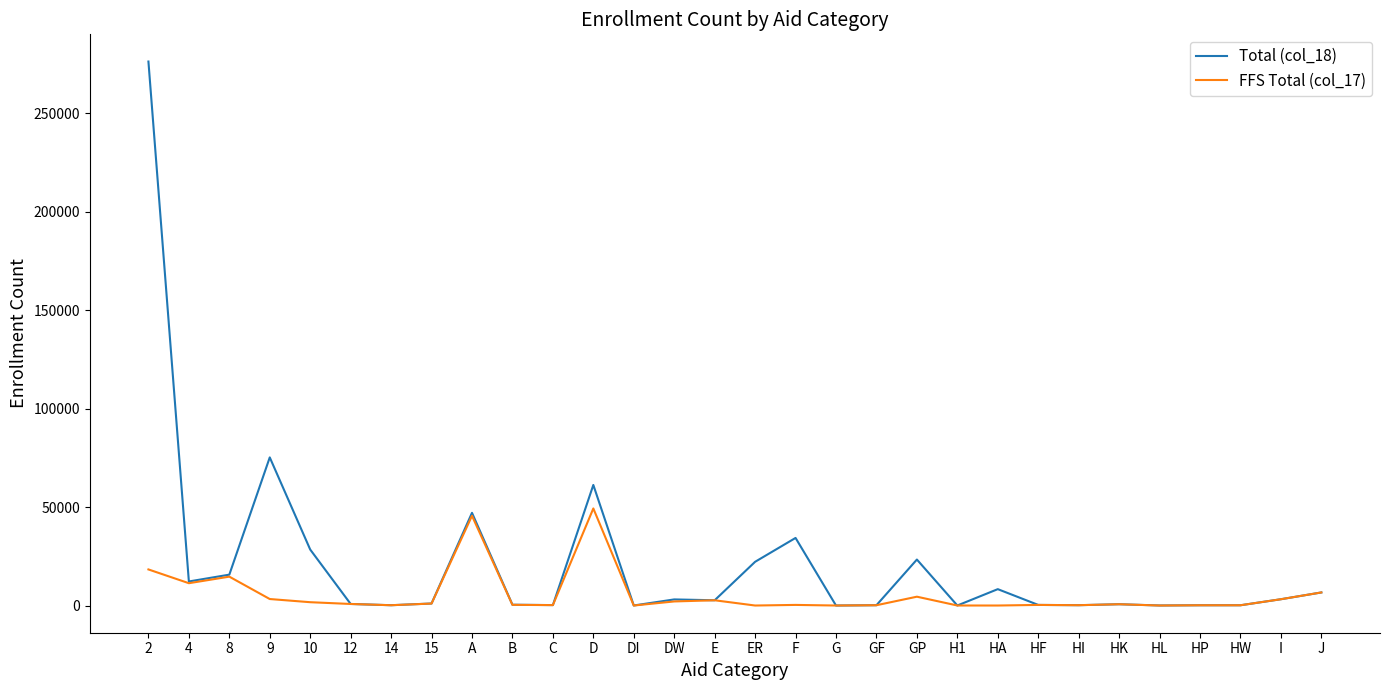

Is the value of Total (col_18) at 8 greater than the value of FFS Total (col_17) at 10?

Yes